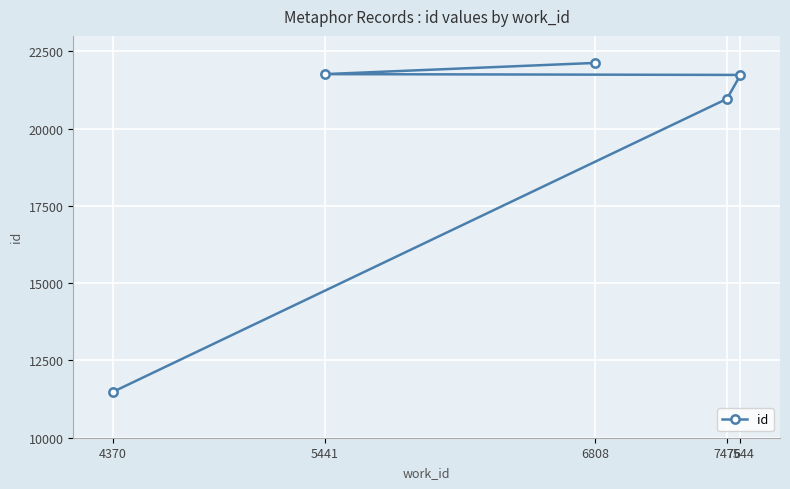

Is this an area chart (filled region under the line)?

No